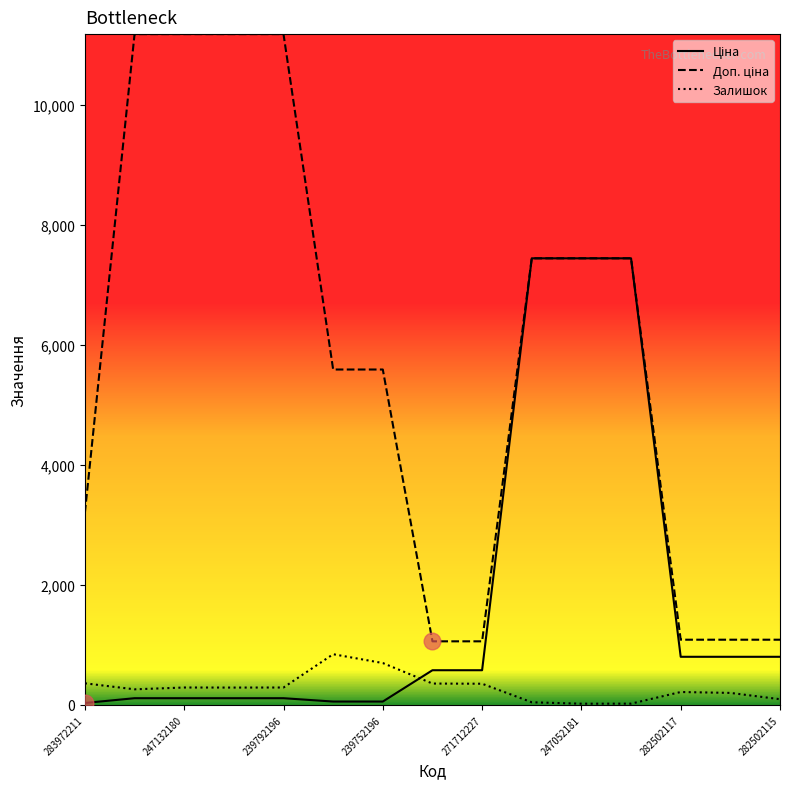

At which label is Ціна closest to 3738?

282502117